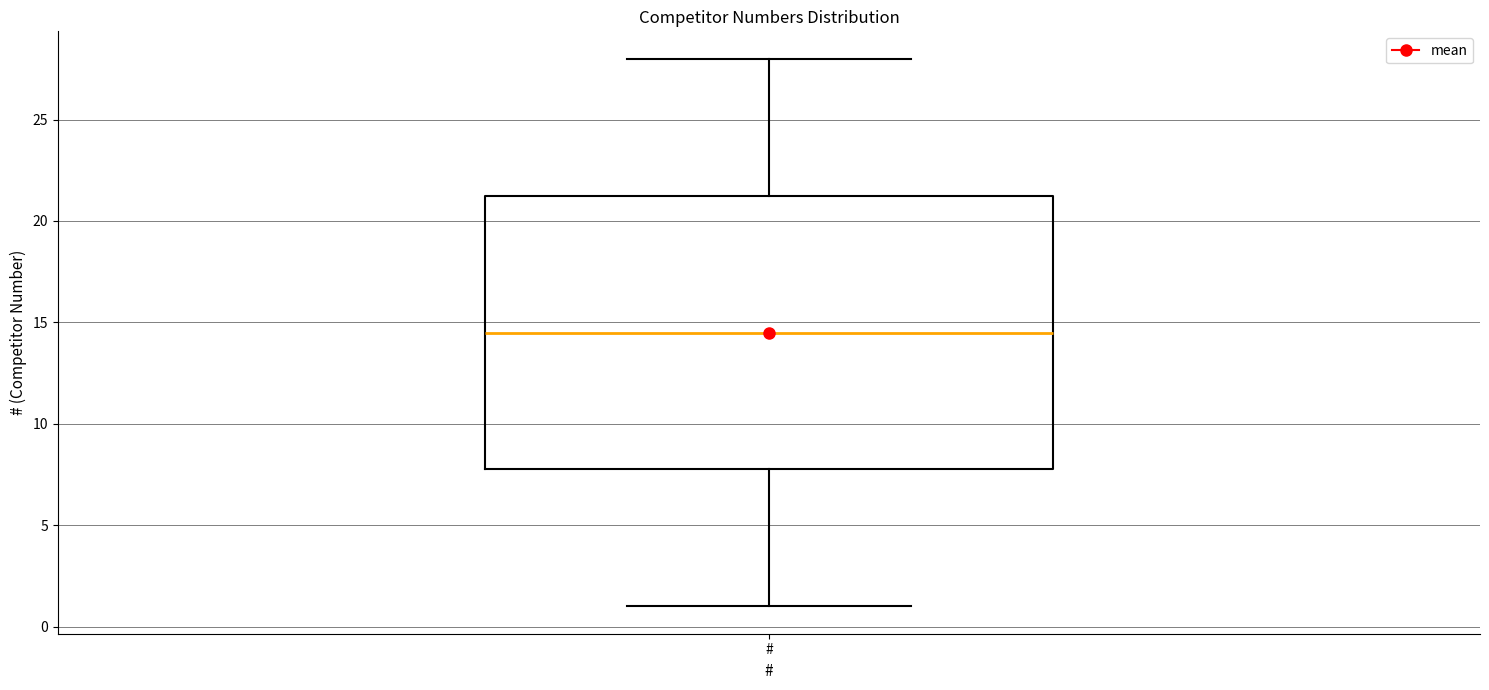

Transcribe this box plot: give where the median line is, the range the box spans, and where the two whiskers end, as read against the y-axis. The values are not printed on the chart, so give them approximately, as read against the axis.

median 14.5, box 8.0 to 21.5, whiskers 1.0 to 28.0